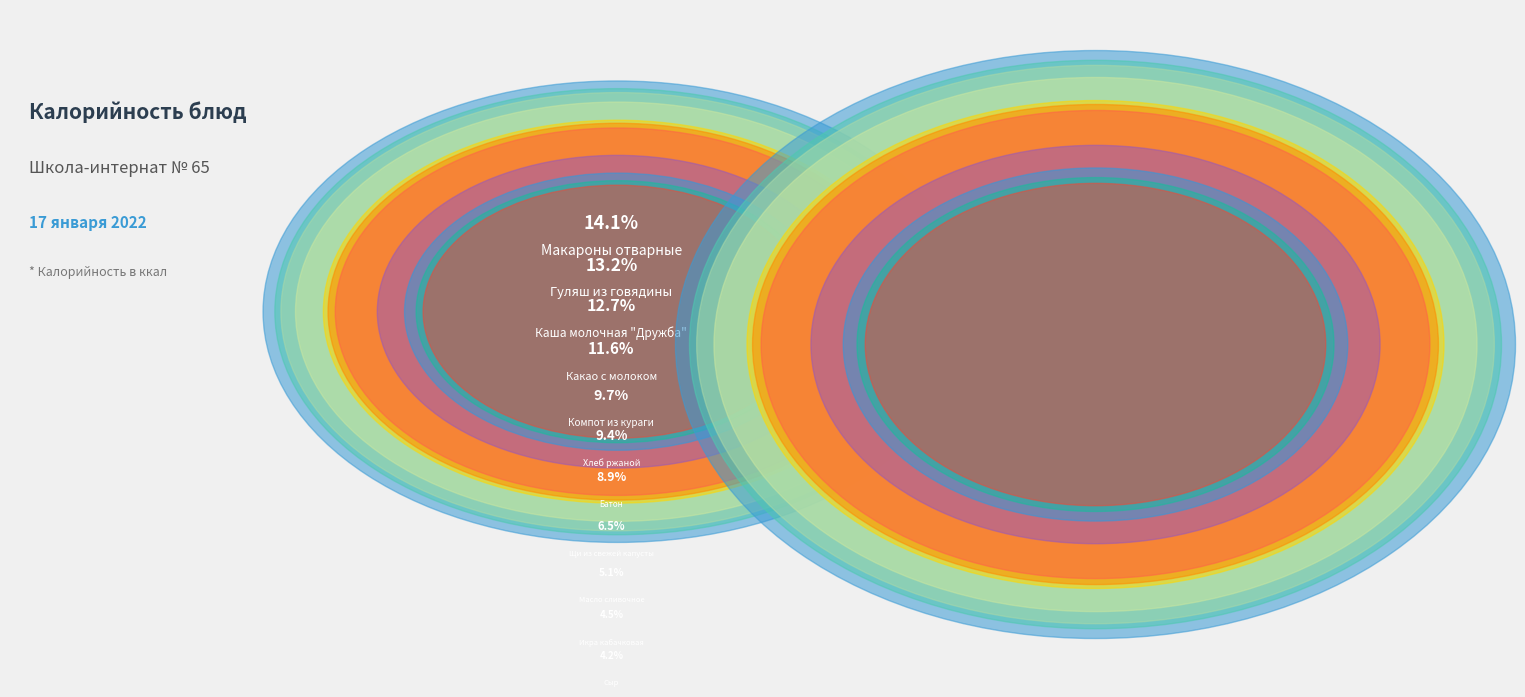

Rank the categories by value from lowest to highest.

Сыр, Икра кабачковая, Масло сливочное, Щи из свежей капусты, Батон, Хлеб ржаной, Компот из кураги, Какао с молоком, Каша молочная "Дружба", Гуляш из говядины, Макароны отварные